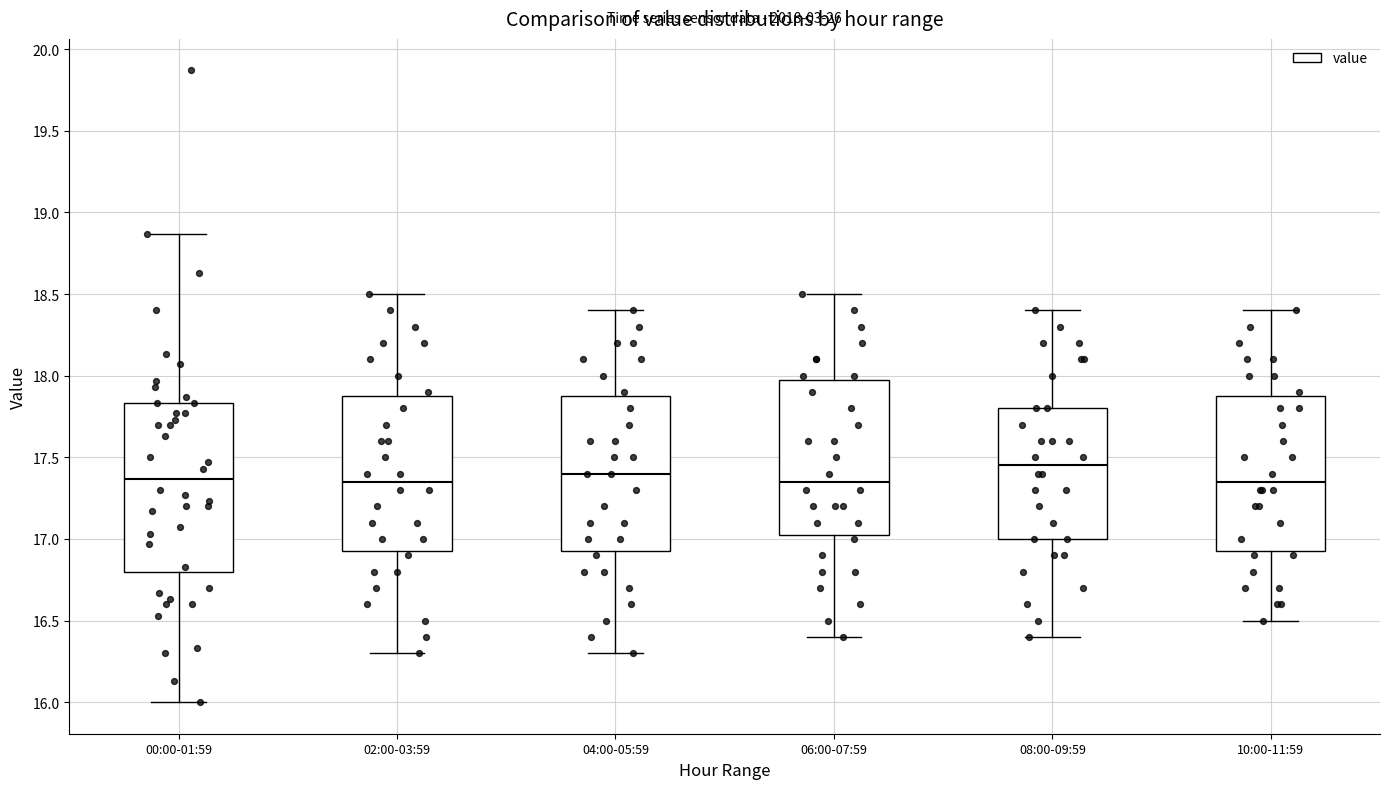

Reading left to right, read every box against the y-axis: the position of its median line, the range the box covers, and the ends of its whiskers. The values are not printed on the chart, so give them approximately, as read against the axis.

00:00-01:59: median 17.35, box 16.80 to 17.85, whiskers 16.00 to 18.85
02:00-03:59: median 17.35, box 16.95 to 17.90, whiskers 16.30 to 18.50
04:00-05:59: median 17.40, box 16.95 to 17.90, whiskers 16.30 to 18.40
06:00-07:59: median 17.35, box 17.05 to 18.00, whiskers 16.40 to 18.50
08:00-09:59: median 17.45, box 17.00 to 17.80, whiskers 16.40 to 18.40
10:00-11:59: median 17.35, box 16.95 to 17.90, whiskers 16.50 to 18.40